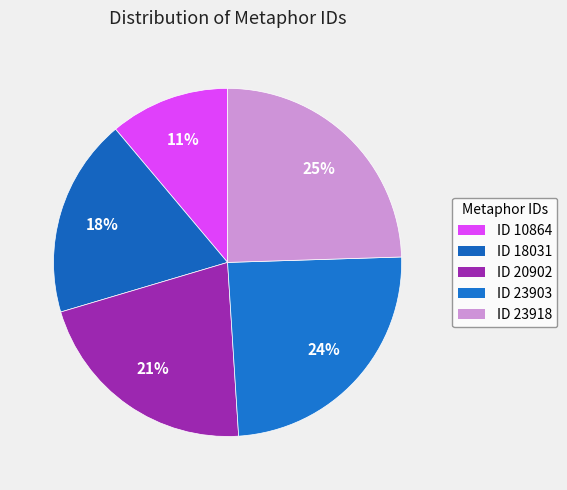

How many segments does this pie chart have?

5